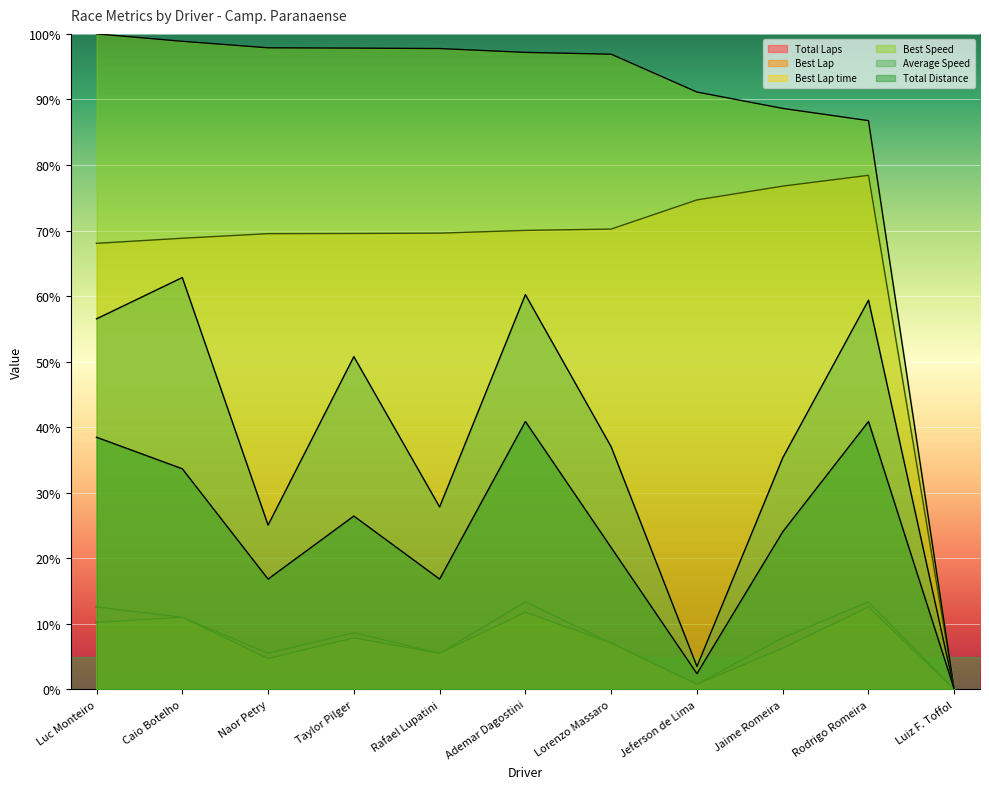

The Best Lap series shows 1.3 at Jaime Romeira. True or false?

False